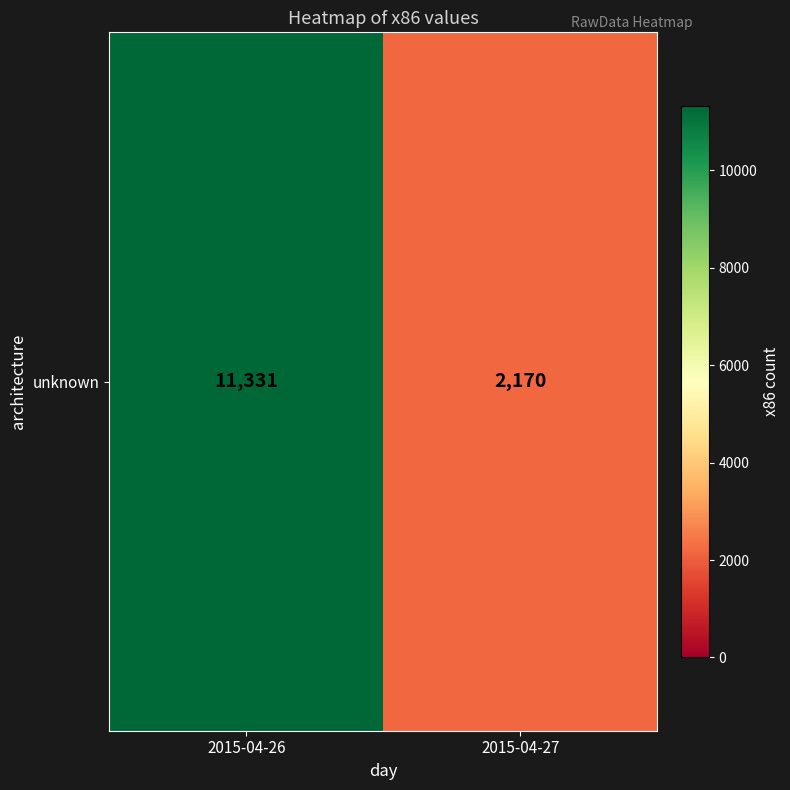

How many values are below 11331?

1